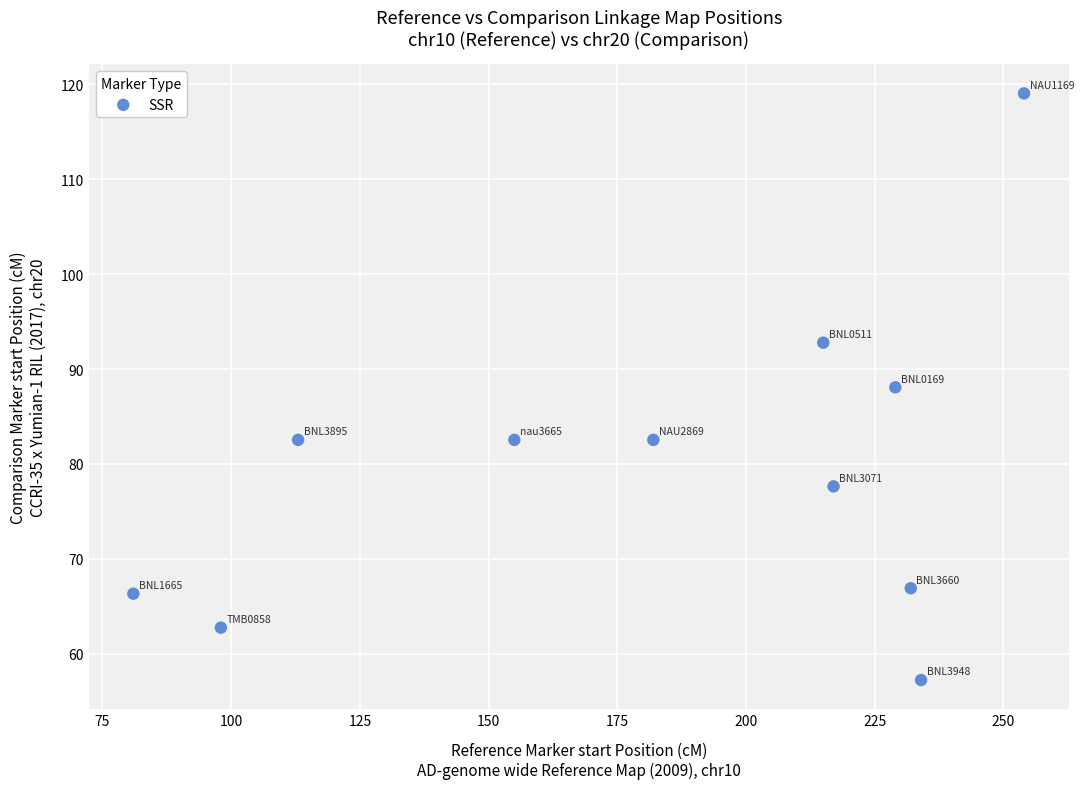

What is the average X value?

182.7